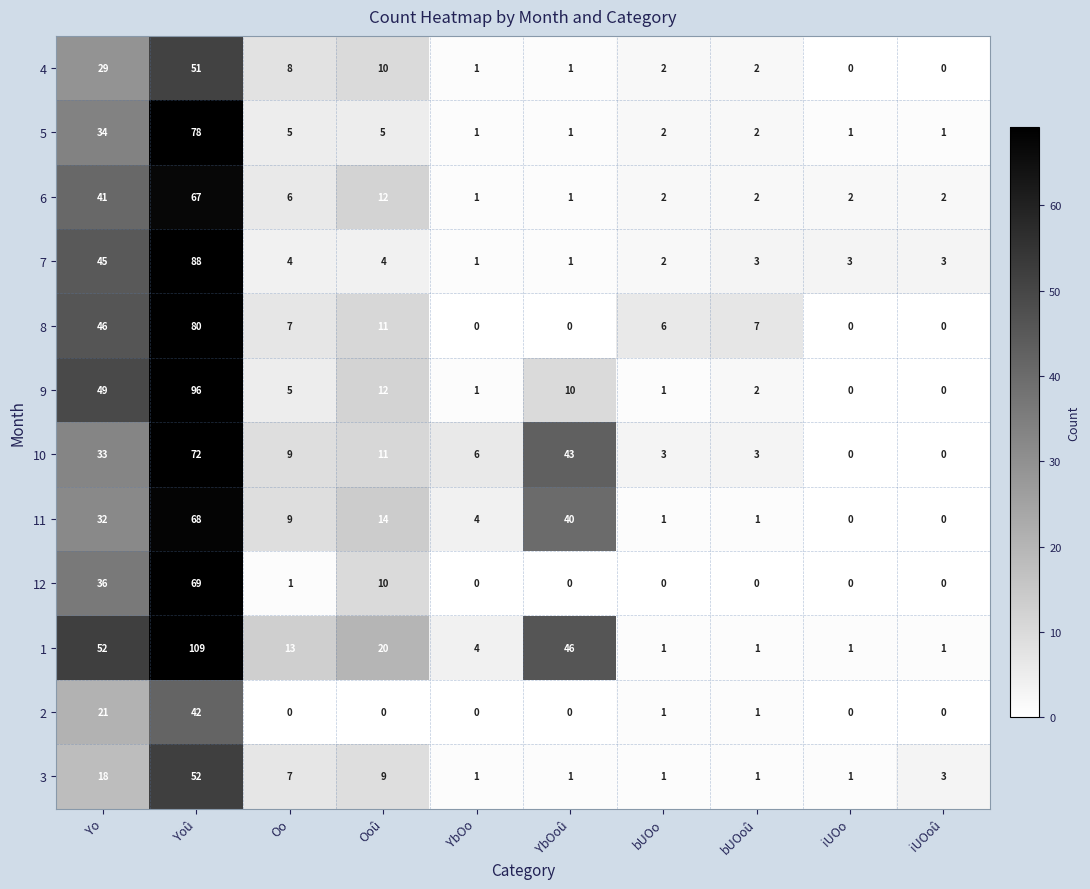

Where is 3 nearest to the value 26?

Yo